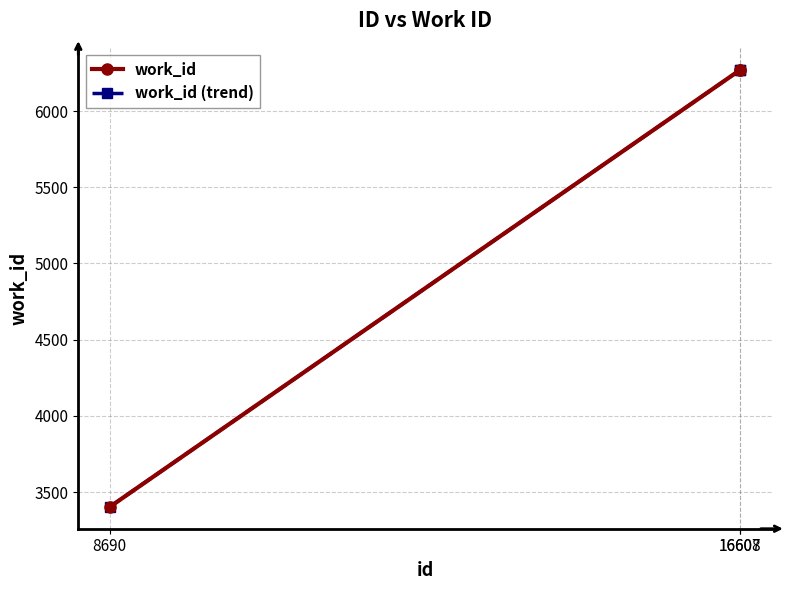

What is the value of the work_id (trend) point at the 1st from the left?

3403